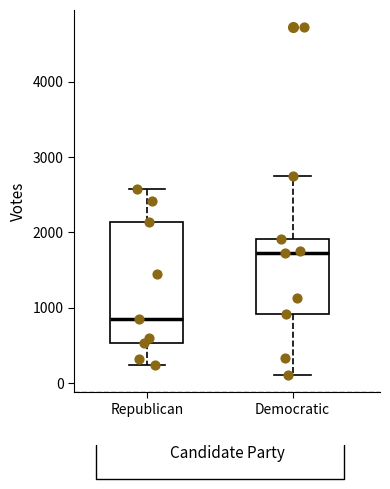

Reading left to right, read every box against the y-axis: the position of its median line, the range the box covers, and the ends of its whiskers. The values are not printed on the chart, so give them approximately, as read against the axis.

Republican: median 900, box 500 to 2100, whiskers 200 to 2600
Democratic: median 1700, box 900 to 1900, whiskers 100 to 2700